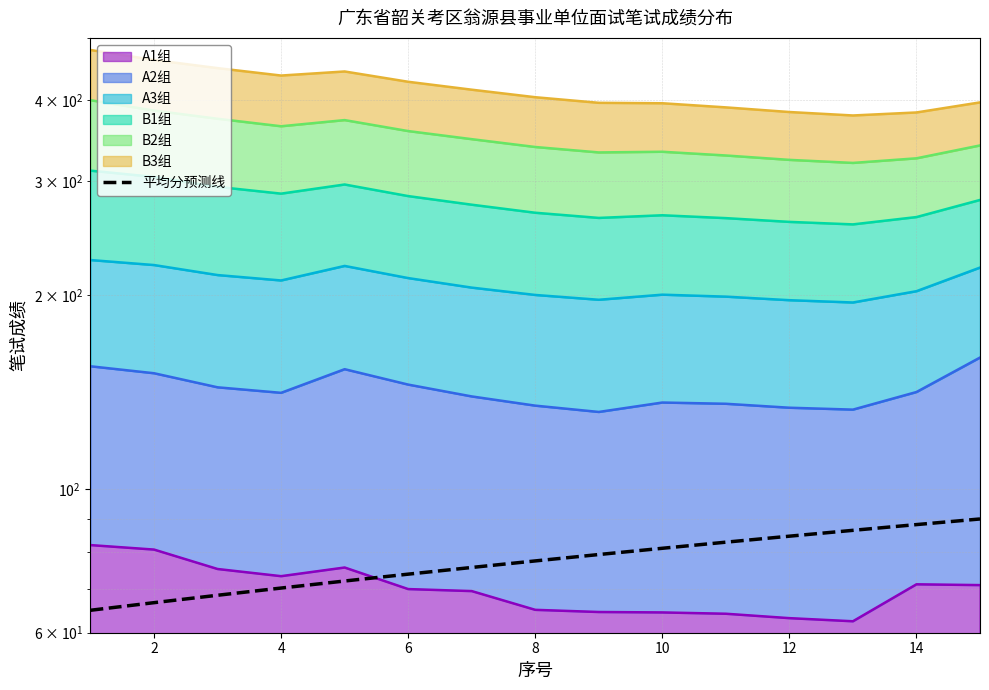

What is the label of the 2nd point from the left?

2